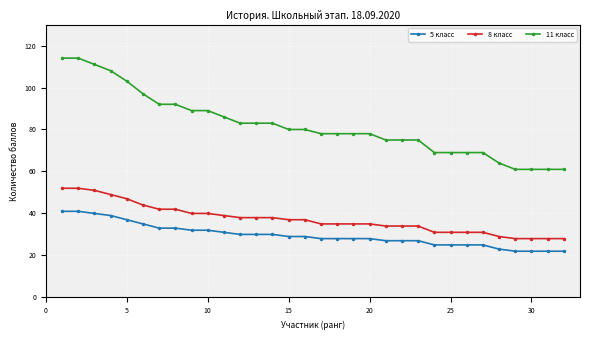

How many categories are shown in the chart?

32